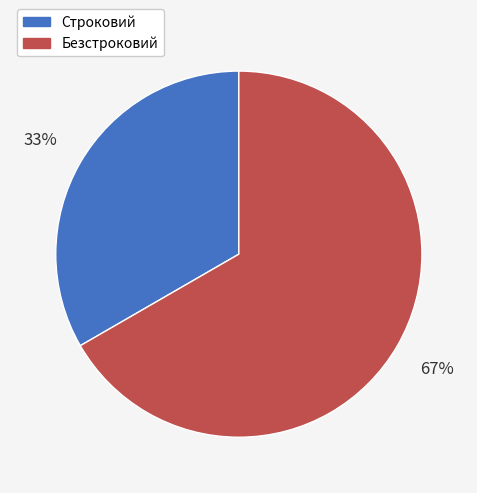

To the nearest percent, what is the average slice percentage?

50%